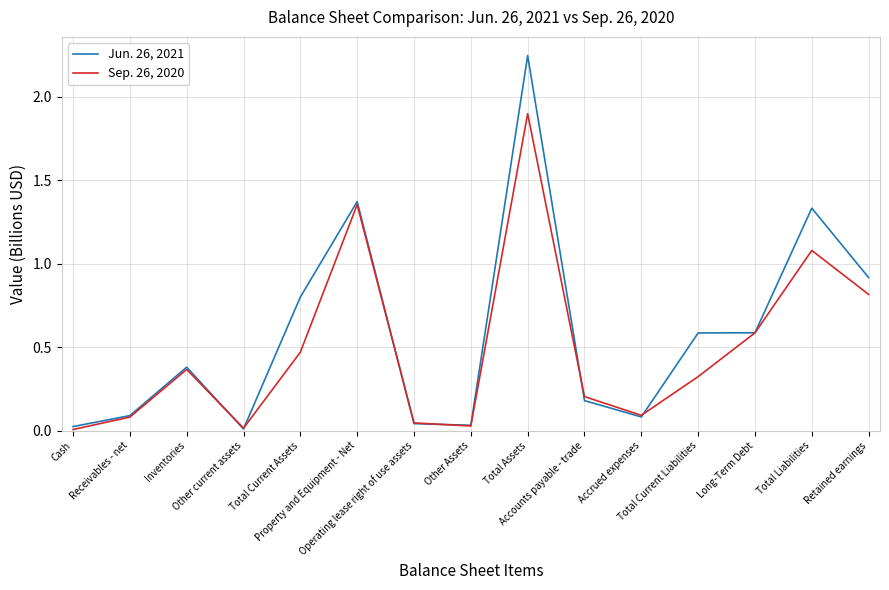

List the series in order of their peak value, highest first.

Jun. 26, 2021, Sep. 26, 2020